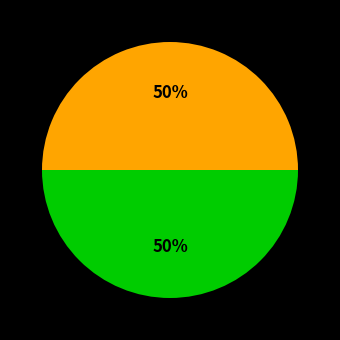

To the nearest percent, what is the average slice percentage?

50%